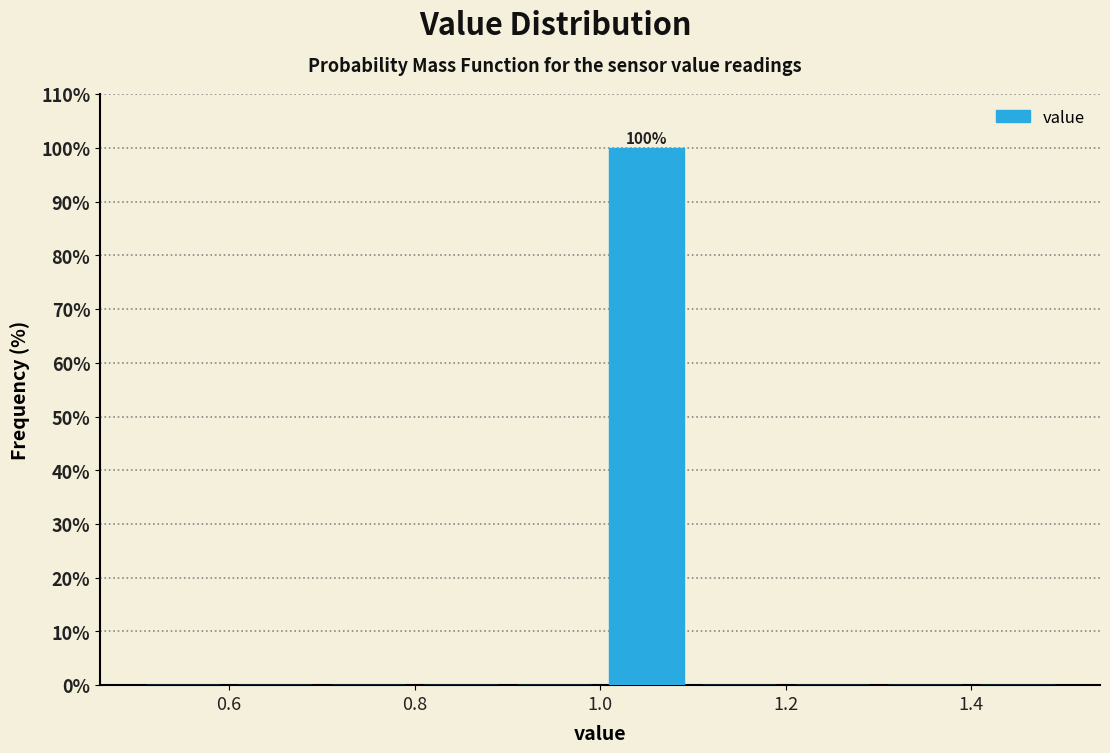

Over which range of the x-axis is the bar tallest?

1.0 to 1.1